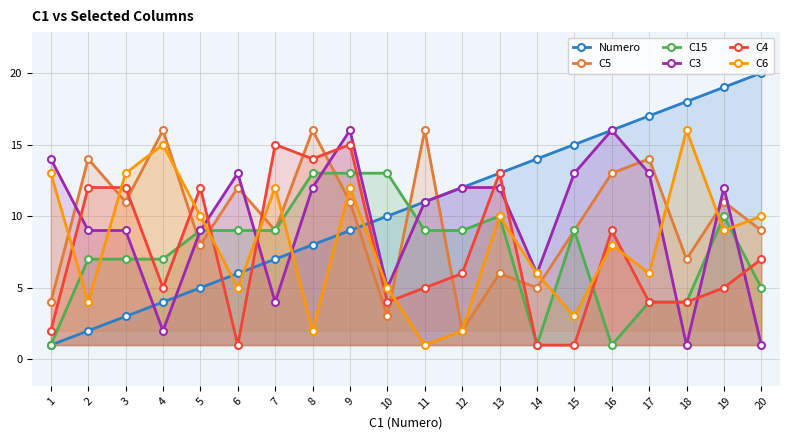

Between 18 and 14, which is larger?

18